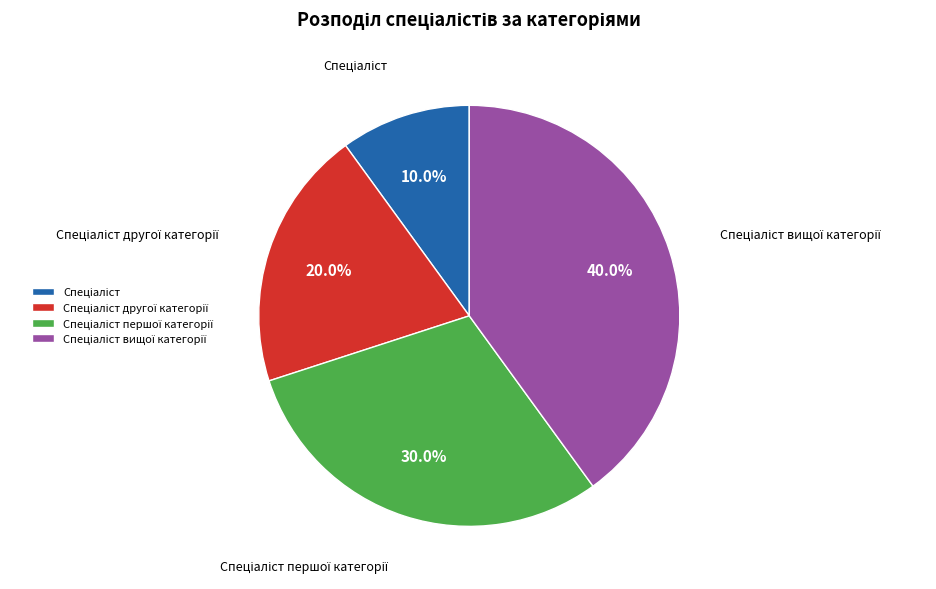

Is there any slice that represents more than half of the pie?

No